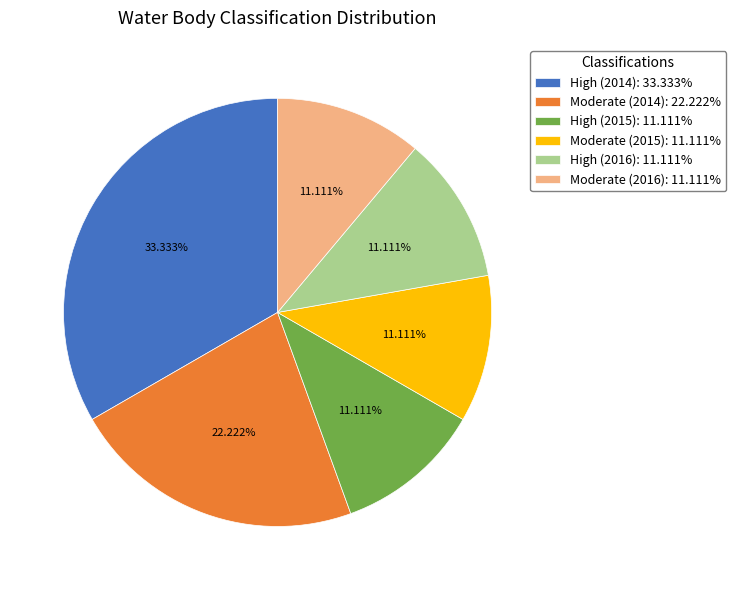

To the nearest percent, what is the difference between the largest and smallest slice percentages?

22%